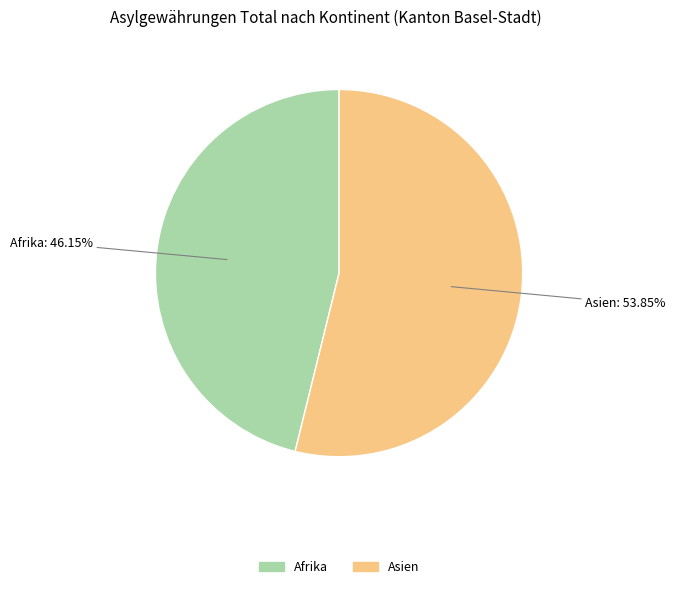

Count the number of slices in the pie.

2